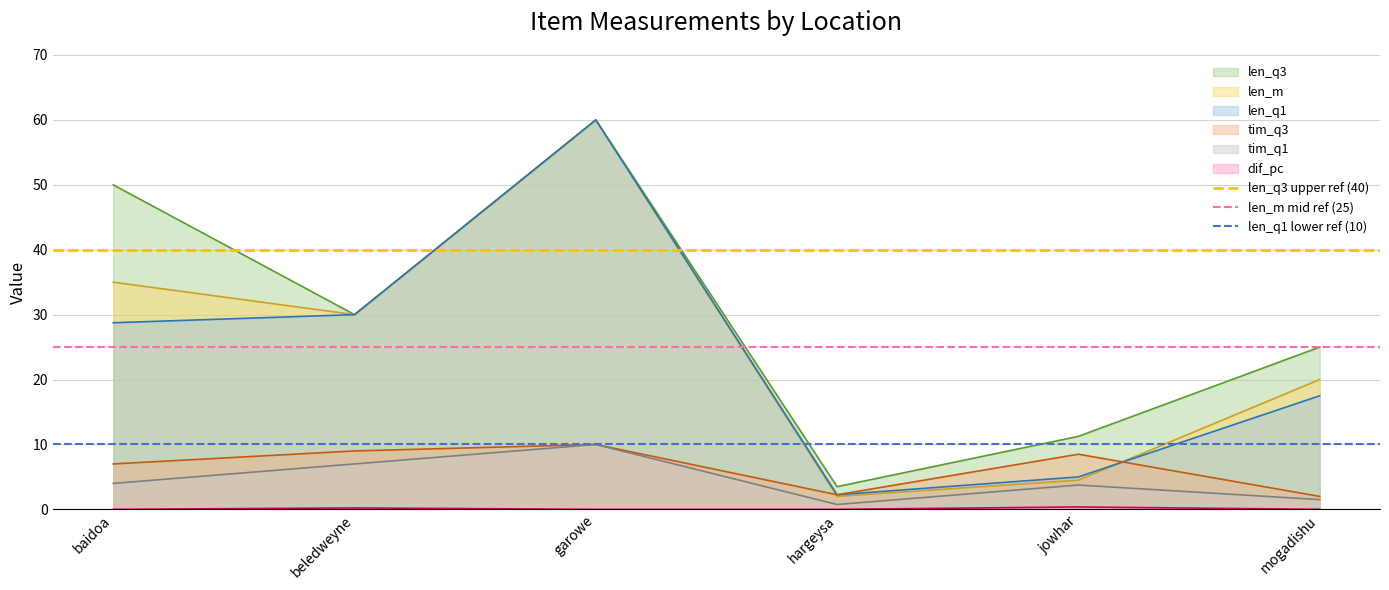

What is the value of the len_q3 upper ref (40) point at the 1st from the left?

40